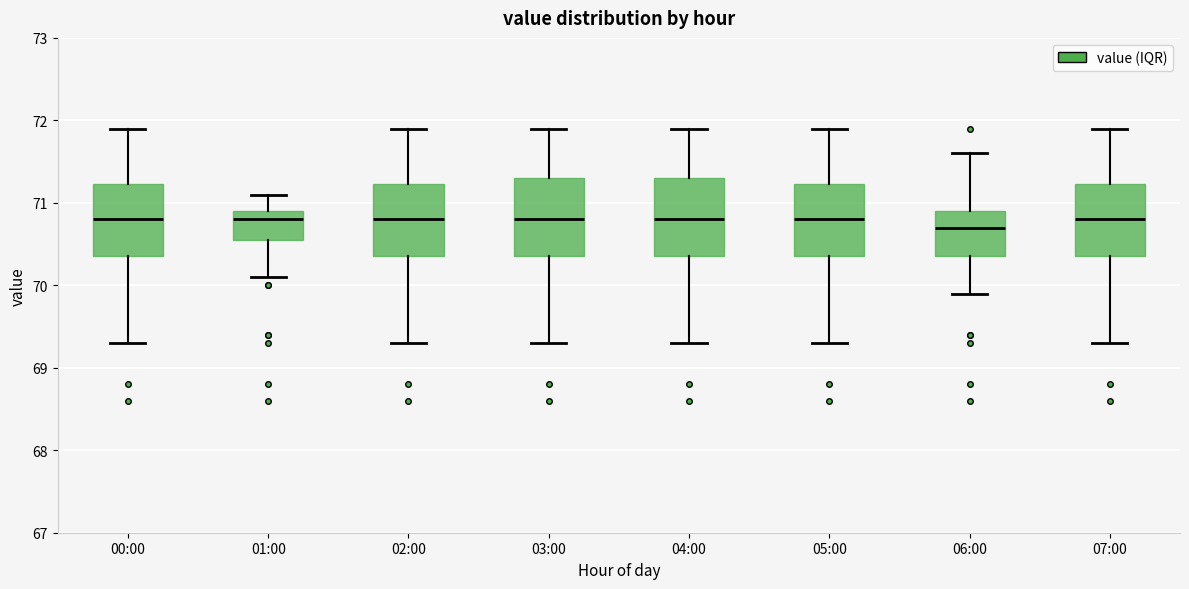

Reading left to right, transcribe this box plot: for each box, give where its median line is, the range the box spans, and where its two whiskers end, as read against the y-axis. The values are not printed on the chart, so give them approximately, as read against the axis.

00:00: median 70.8, box 70.4 to 71.2, whiskers 69.3 to 71.9
01:00: median 70.8, box 70.6 to 70.9, whiskers 70.1 to 71.1
02:00: median 70.8, box 70.4 to 71.2, whiskers 69.3 to 71.9
03:00: median 70.8, box 70.4 to 71.3, whiskers 69.3 to 71.9
04:00: median 70.8, box 70.4 to 71.3, whiskers 69.3 to 71.9
05:00: median 70.8, box 70.4 to 71.2, whiskers 69.3 to 71.9
06:00: median 70.7, box 70.4 to 70.9, whiskers 69.9 to 71.6
07:00: median 70.8, box 70.4 to 71.2, whiskers 69.3 to 71.9